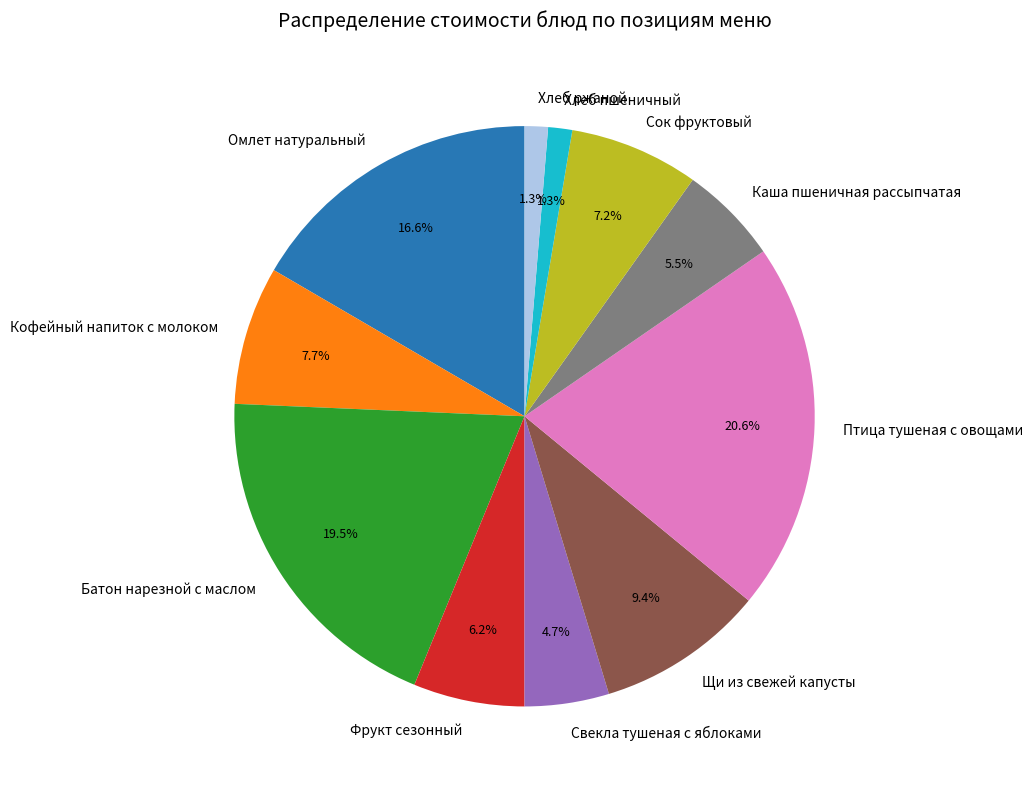

To the nearest percent, what is the combined percentage of Фрукт сезонный and Кофейный напиток с молоком?

14%